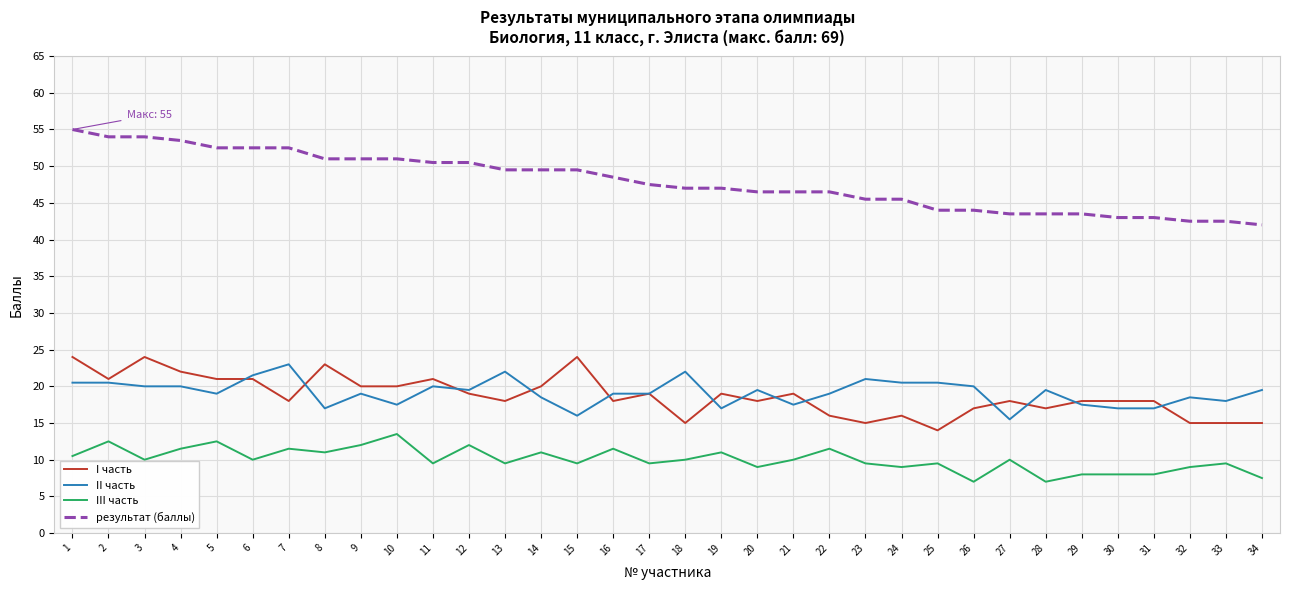

At how many categories does at least one series exceed 49?

15